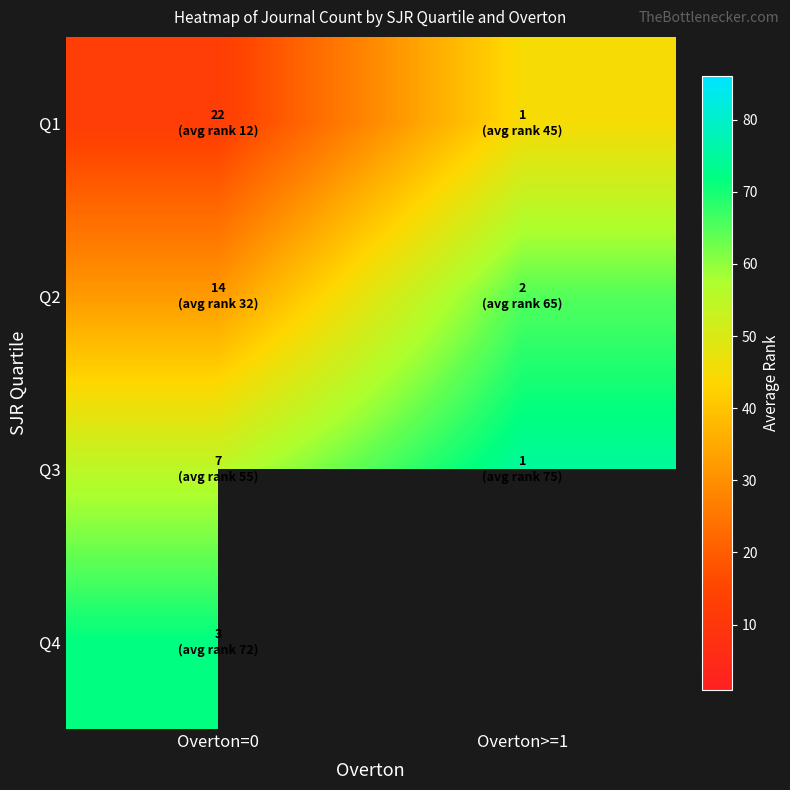

What is the maximum value for Q1?

45.0